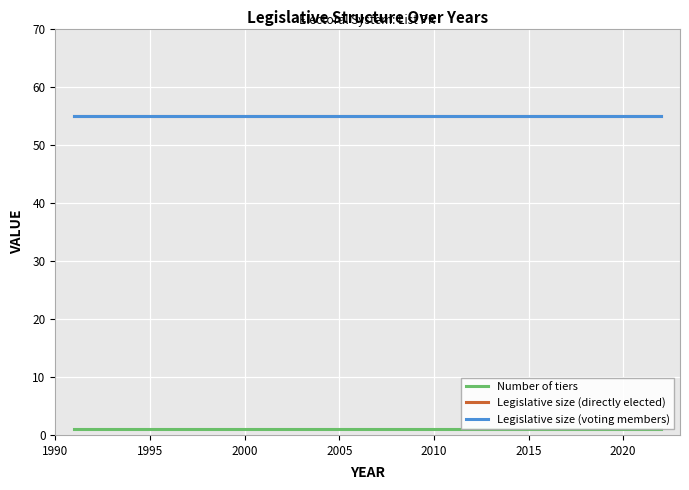

Reading right to left, transcribe all the data shown in this chart.

Number of tiers: 1	1	1	1	1	1	1	1	1
Legislative size (directly elected): 55	55	55	55	55	55	55	55	55
Legislative size (voting members): 55	55	55	55	55	55	55	55	55